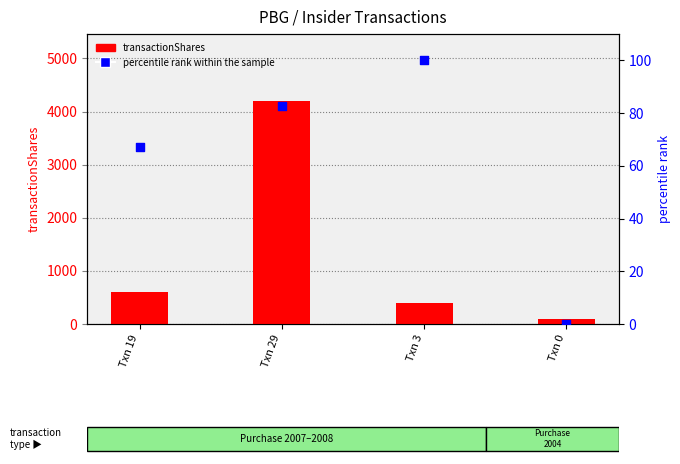

Which series contains the highest Y value?

transactionShares